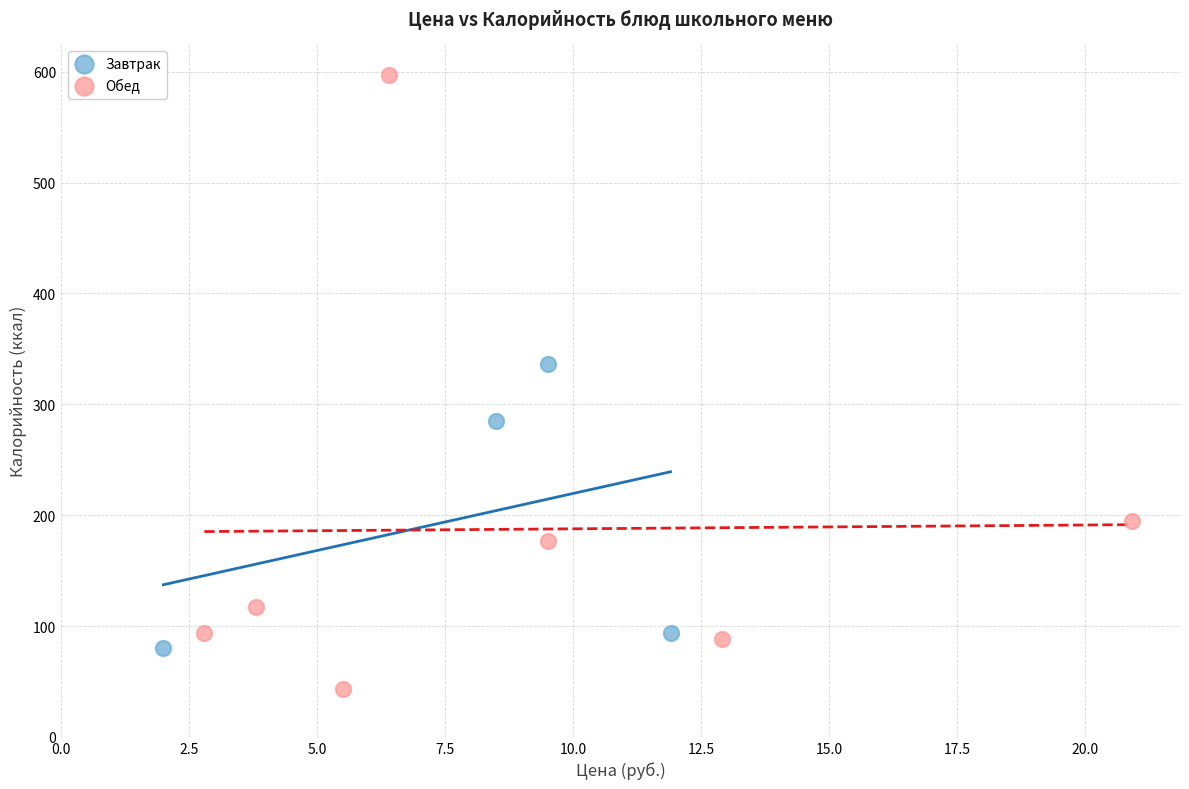

Which series contains the lowest Y value?

Обед